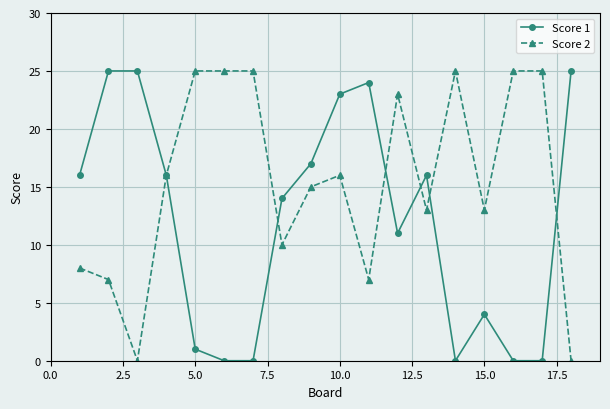

What is the maximum value for Score 2?

25